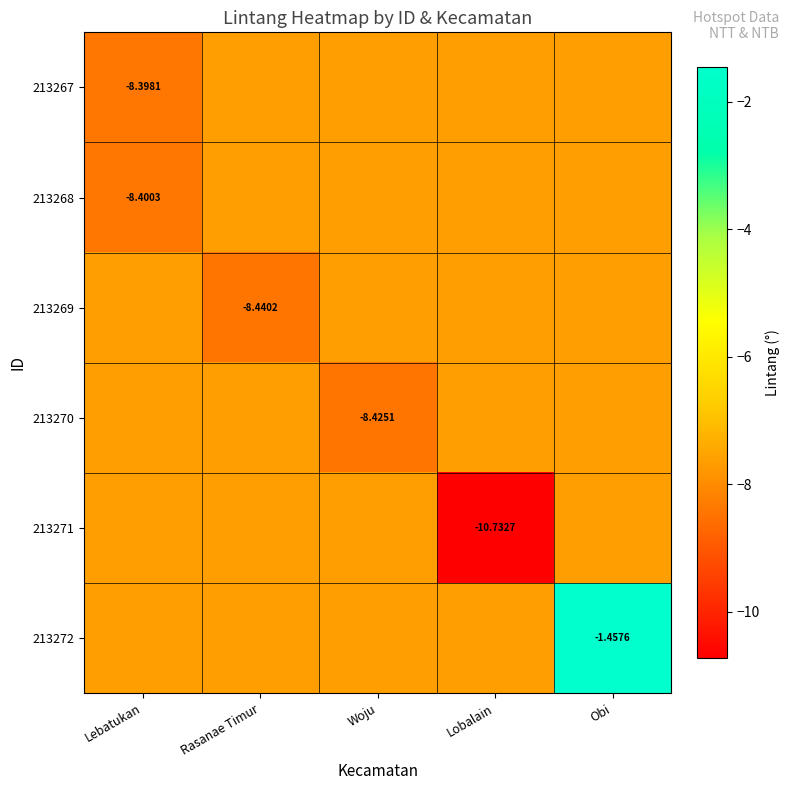

What is the sum of all 213267 values?

-39.0